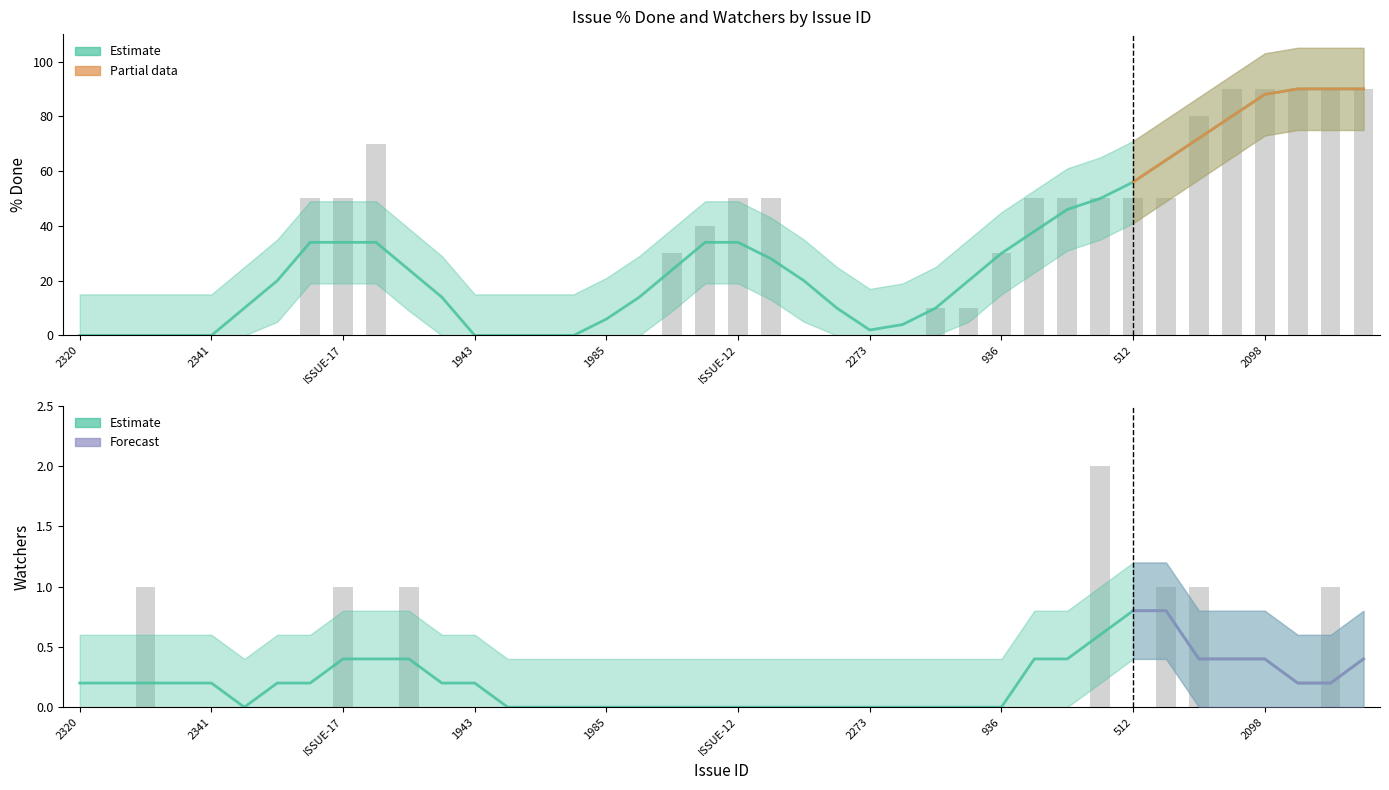

What is the difference between the maximum and minimum values in the % Done series?

90